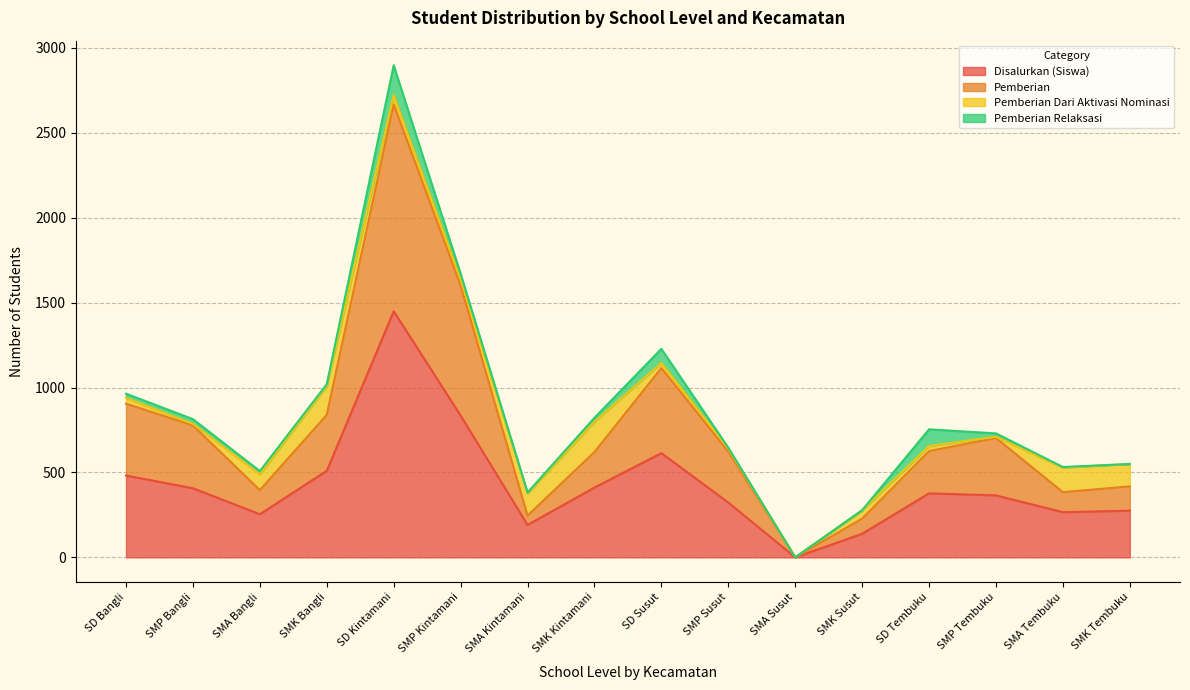

At which category is the sum across all series the highest?

SD Kintamani